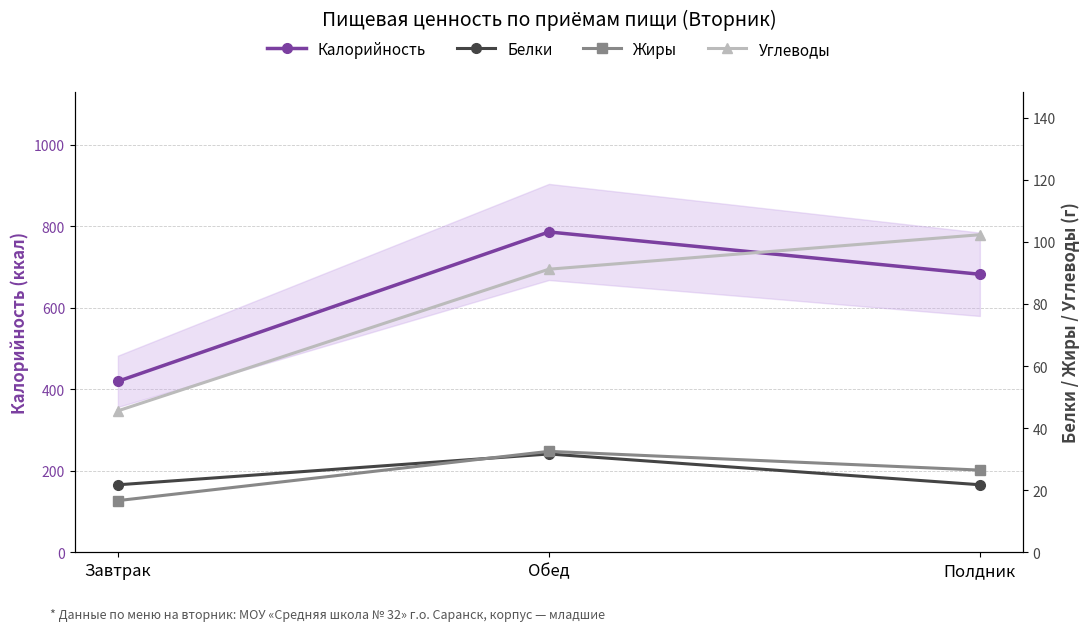

How many data points does each series have?

3